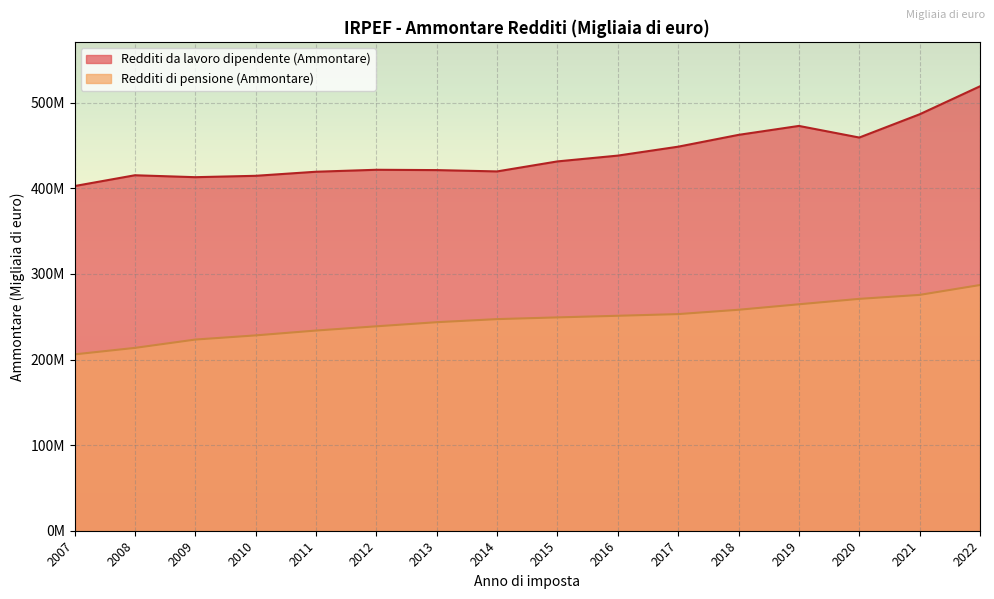

True or false: Redditi di pensione (Ammontare) and Redditi da lavoro dipendente (Ammontare) cross at least once.

False